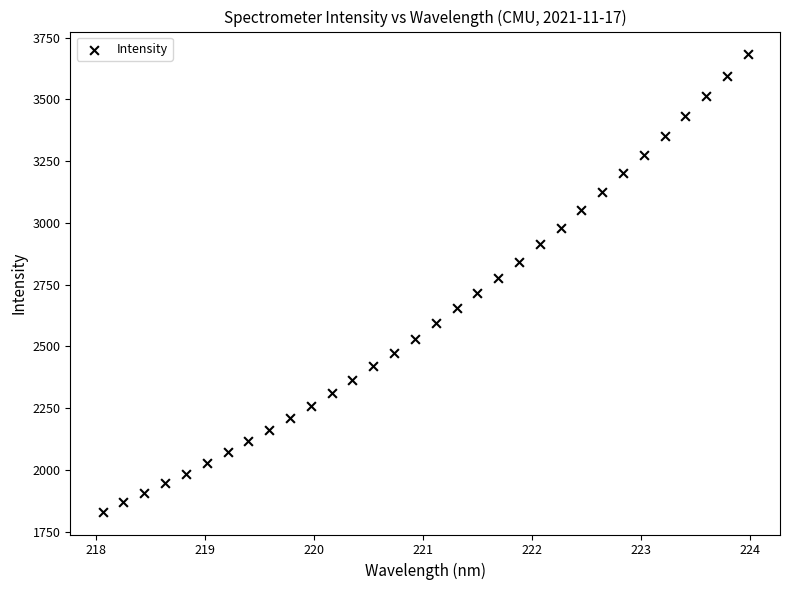

What is the range of X values (max minus min)?

5.9